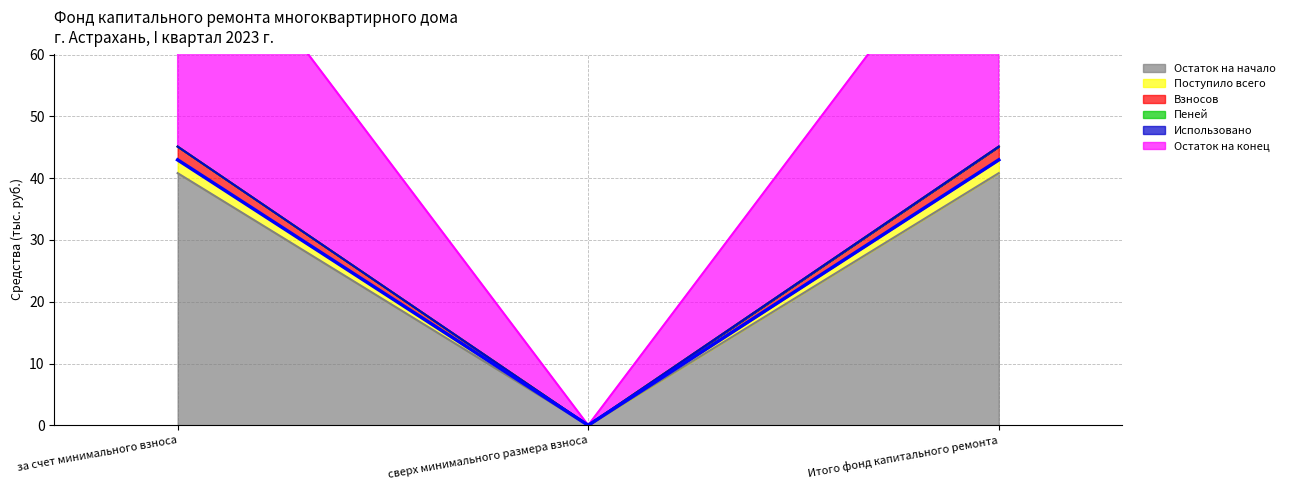

What position from the right is сверх минимального размера взноса?

2